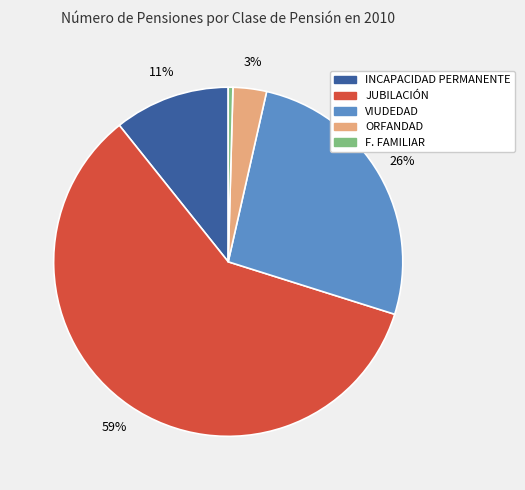

Rank the categories by value from lowest to highest.

F. FAMILIAR, ORFANDAD, INCAPACIDAD PERMANENTE, VIUDEDAD, JUBILACIÓN